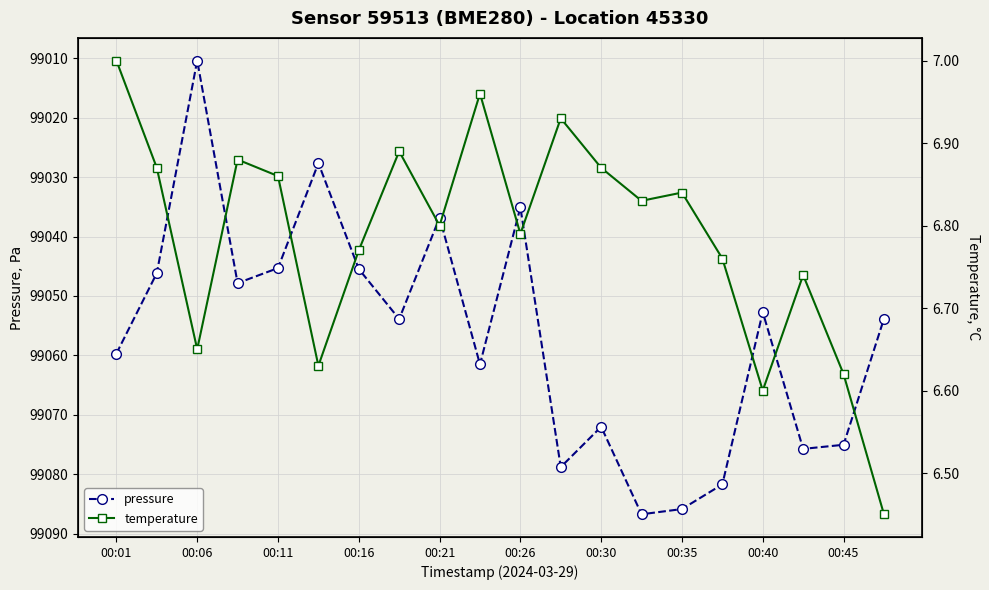

At which category does pressure reach its first local valley?

00:06